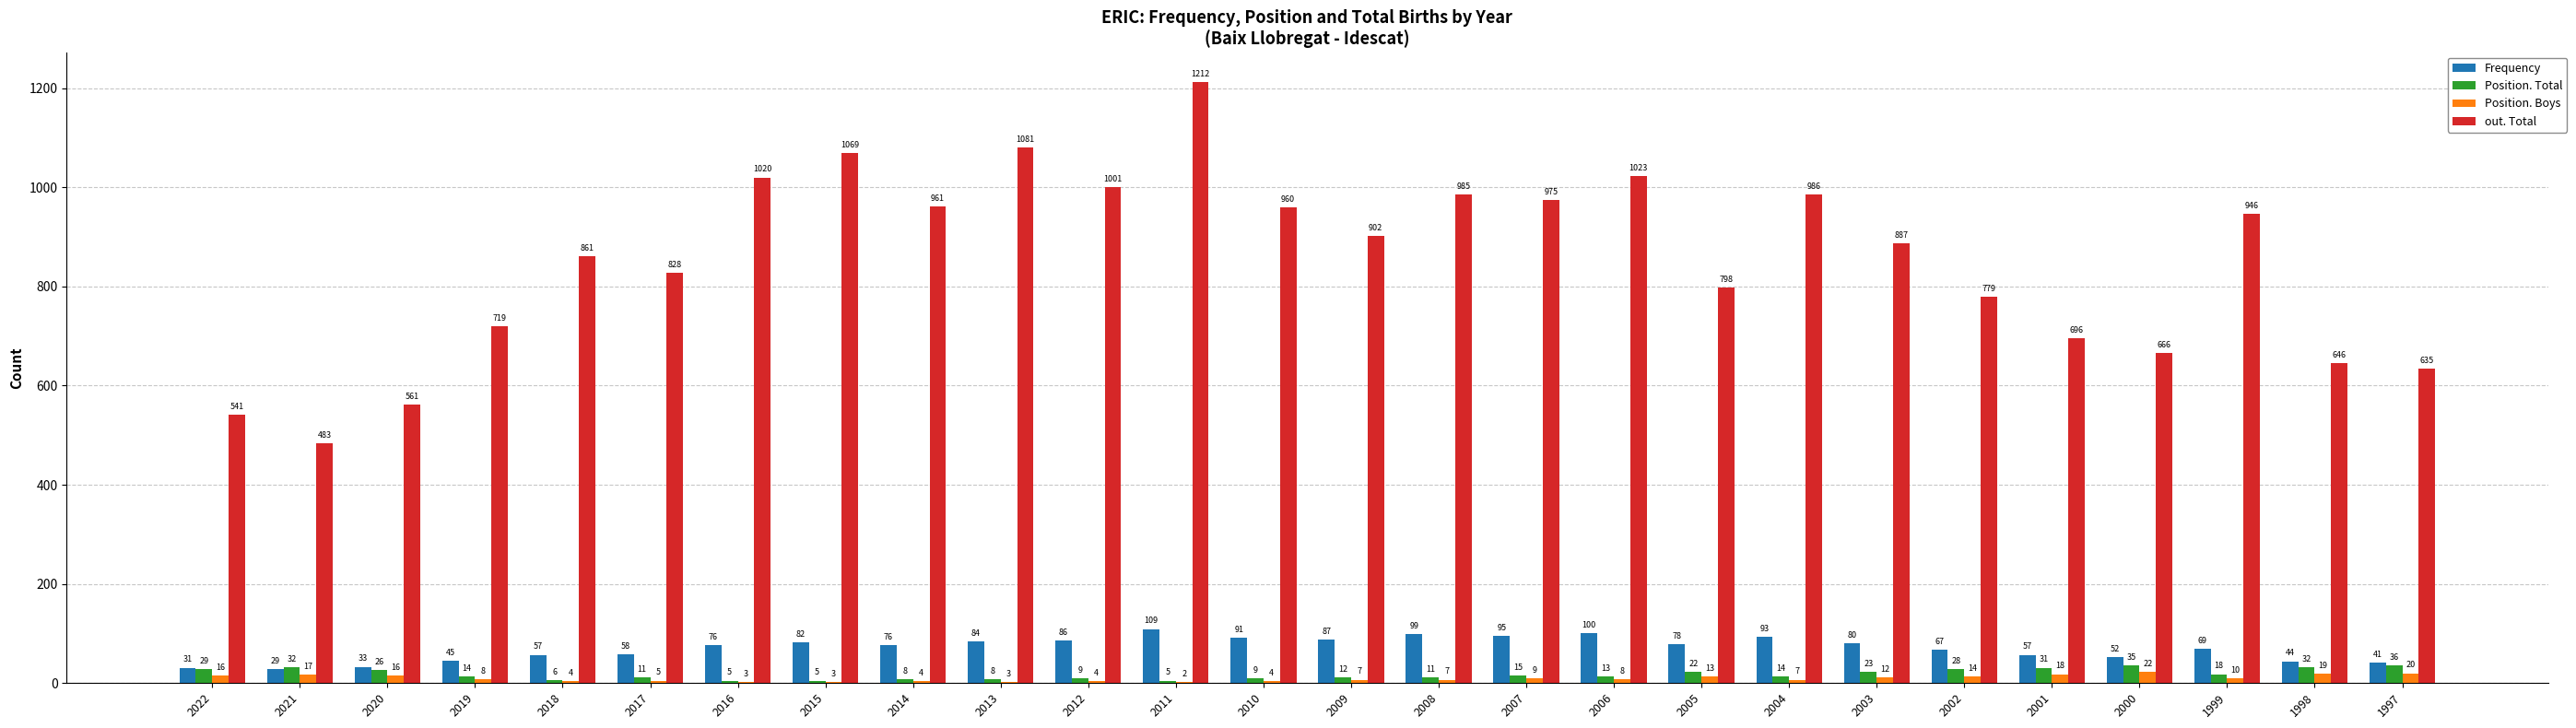

Reading left to right, what are all the values shown in this chart?

Frequency: 31	29	33	45	57	58	76	82	76	84	86	109	91	87	99	95	100	78	93	80	67	57	52	69	44	41
Position. Total: 29	32	26	14	6	11	5	5	8	8	9	5	9	12	11	15	13	22	14	23	28	31	35	18	32	36
Position. Boys: 16	17	16	8	4	5	3	3	4	3	4	2	4	7	7	9	8	13	7	12	14	18	22	10	19	20
out. Total: 541	483	561	719	861	828	1020	1069	961	1081	1001	1212	960	902	985	975	1023	798	986	887	779	696	666	946	646	635